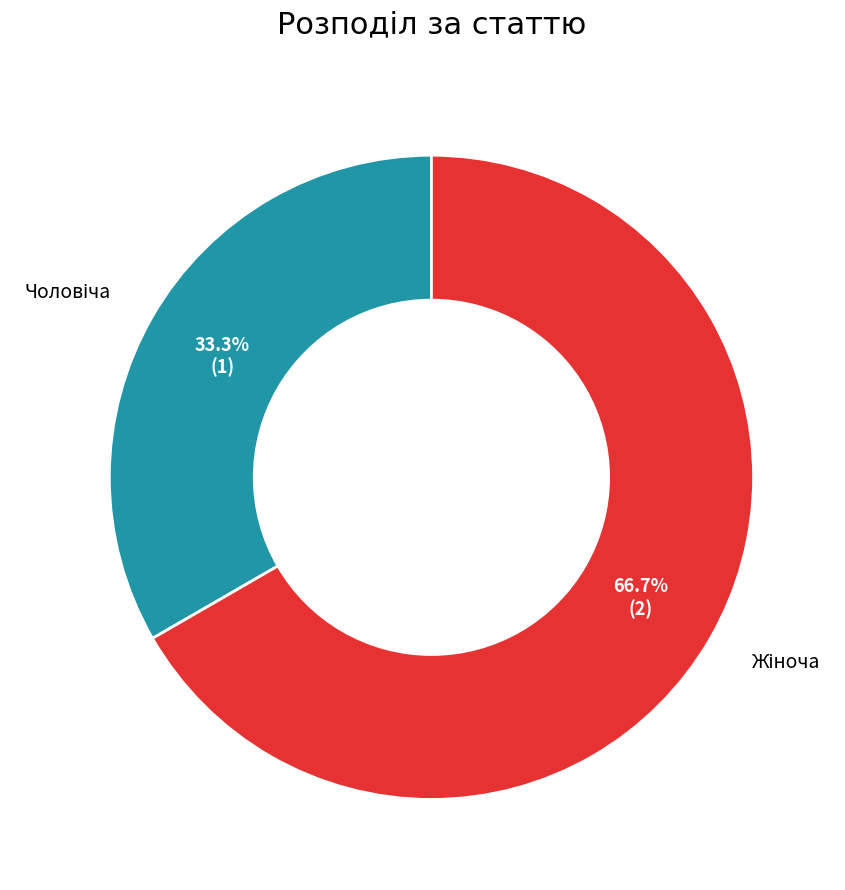

Is there a majority slice in this chart?

Yes